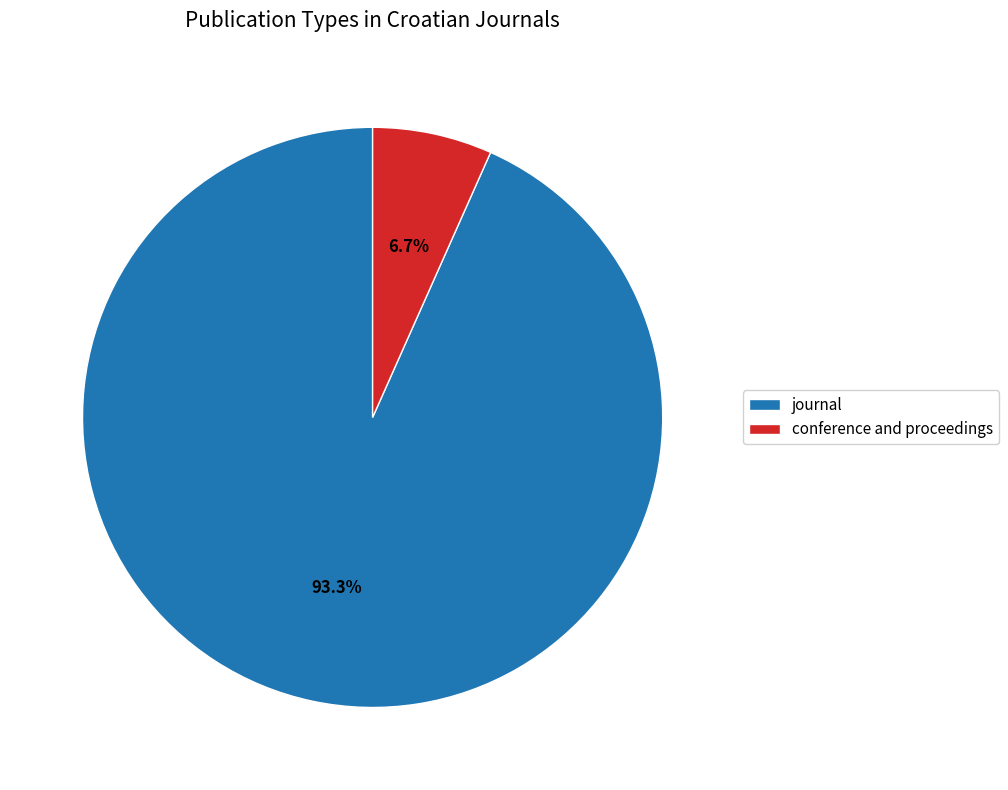

Count the number of slices in the pie.

2